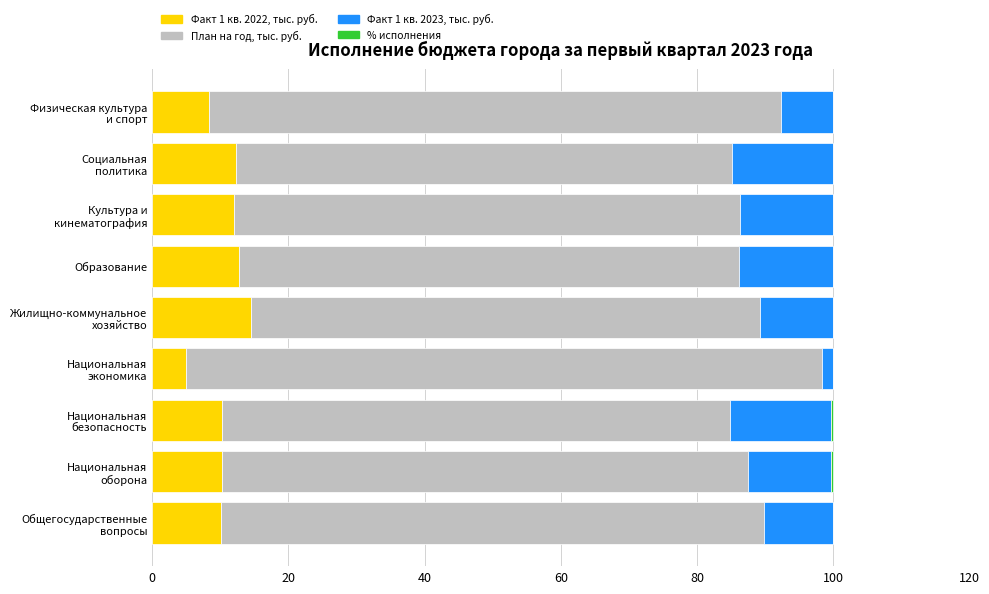

The value of Факт 1 кв. 2022, тыс. руб. at Образование is 12.8. True or false?

True